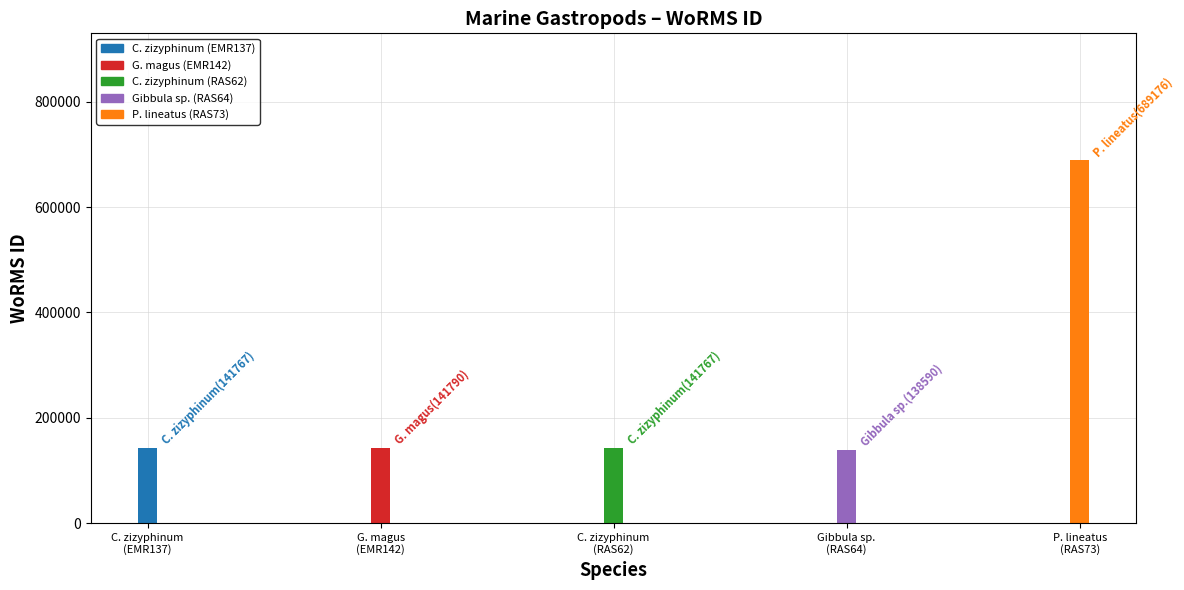

Reading left to right, extract all data points from this chart.

Calliostoma zizyphinum=141767	Gibbula magus=141790	Calliostoma zizyphinum=141767	Gibbula sp.=138590	Phorcus lineatus=689176